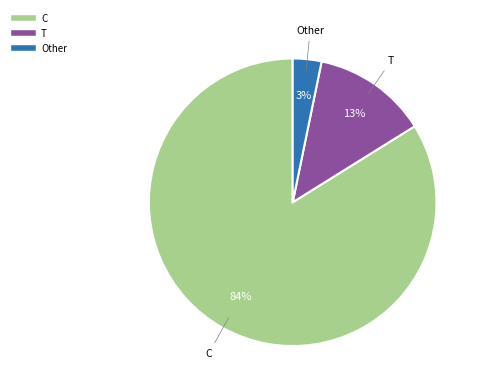

To the nearest percent, what is the difference between the Other and T slice percentages?

10%